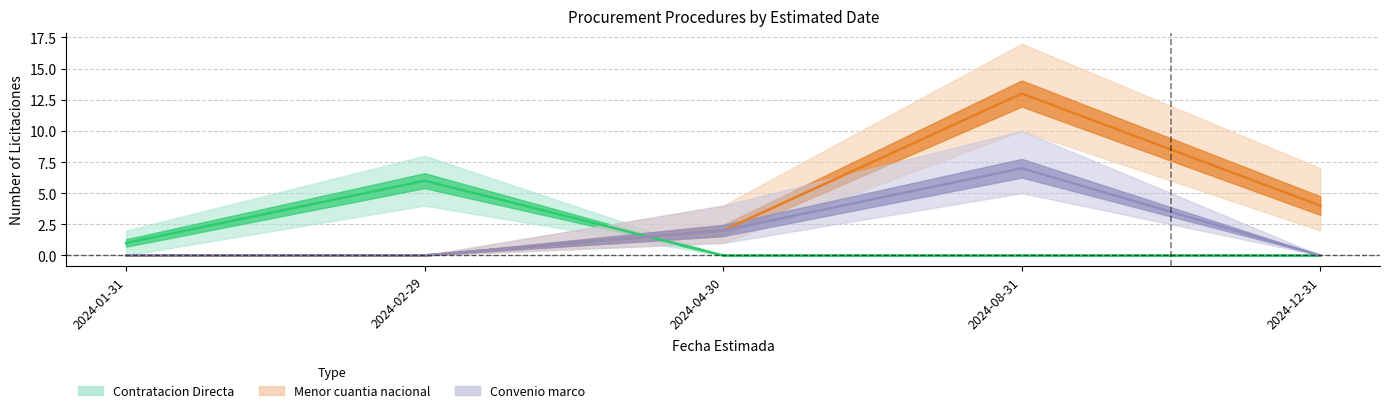

Between which two adjacent categories do Contratacion Directa and Menor cuantia nacional first intersect?

2024-02-29 and 2024-04-30